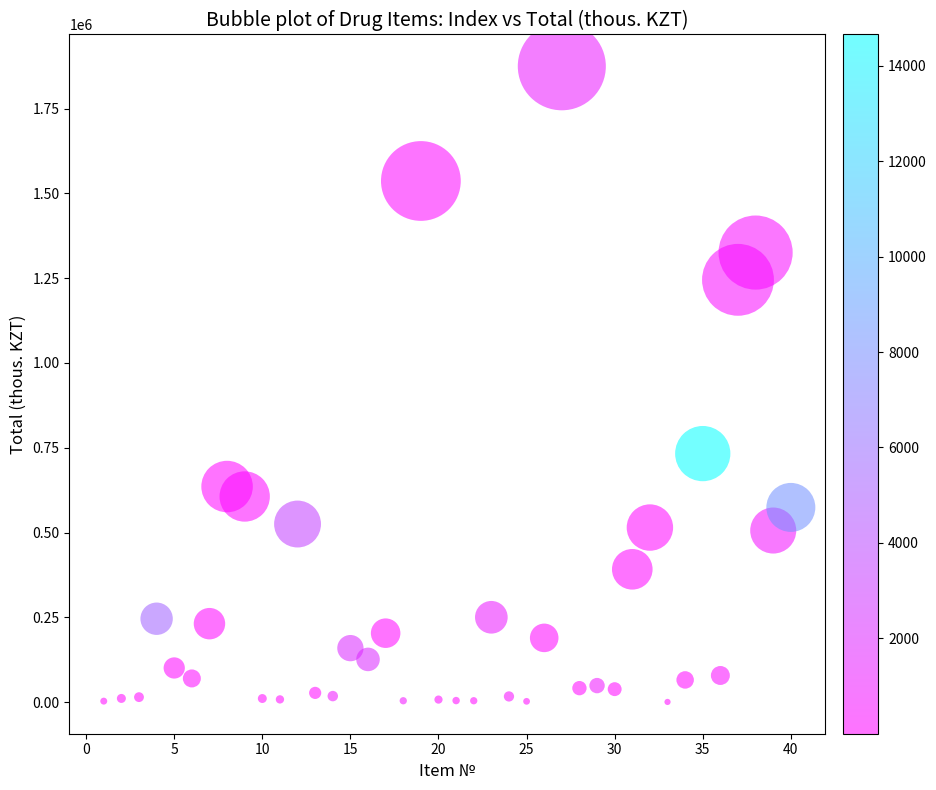

What Y value in the scatter plot is closest to 937652?

732727.0